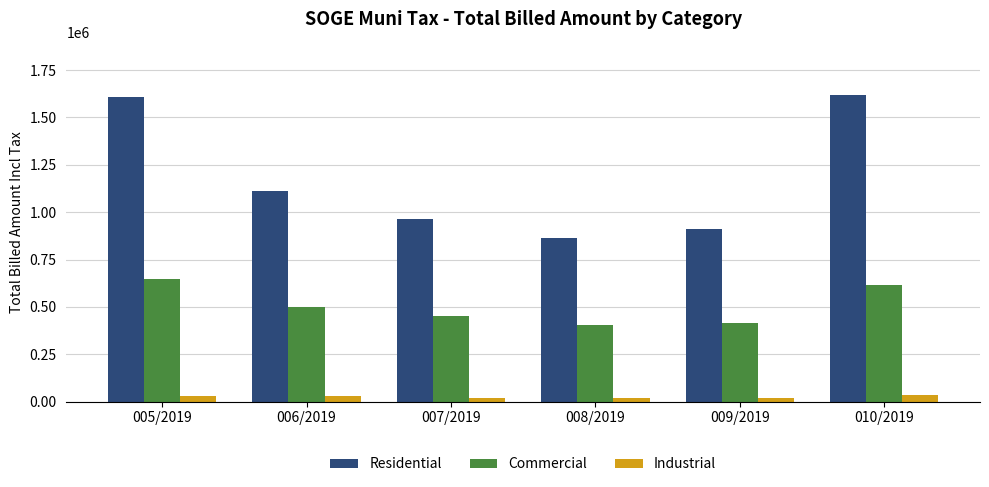

What is the sum of all Residential values?

7082101.0